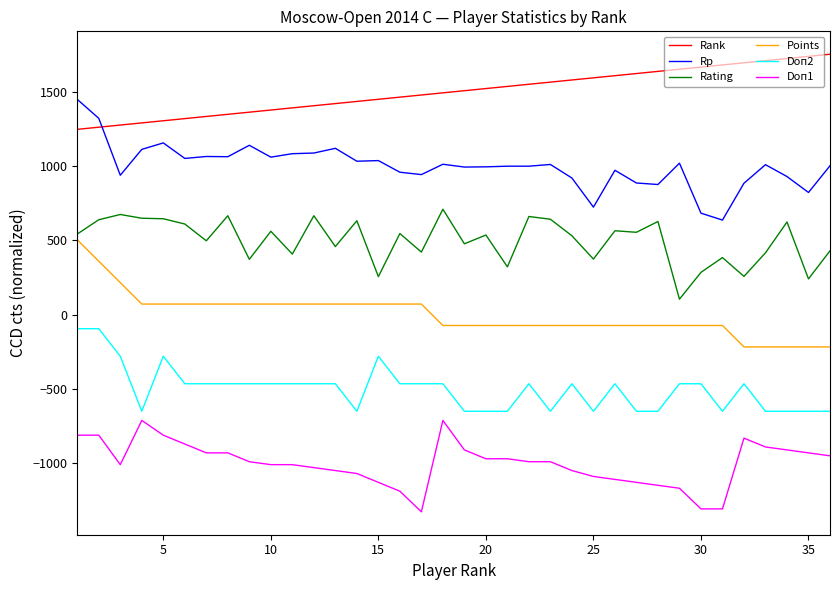

True or false: Rating and Rank cross at least once.

False